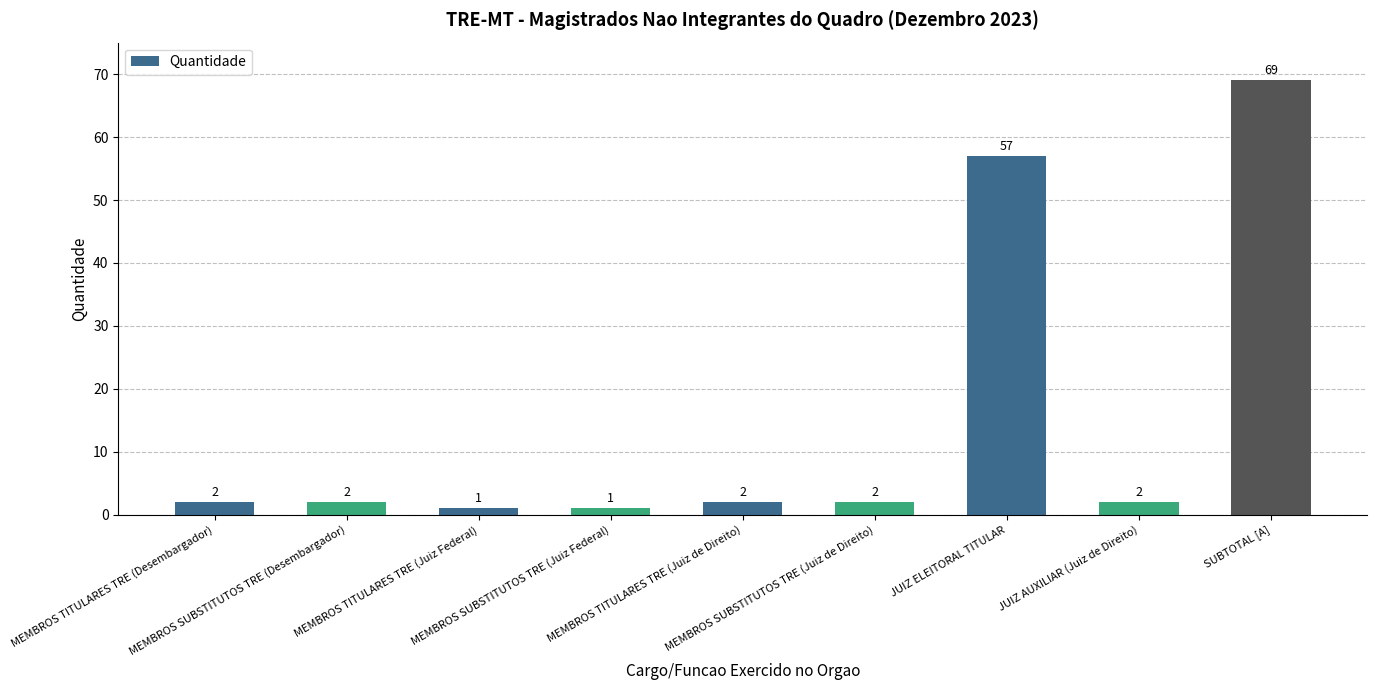

Approximately how many times larger is the value at MEMBROS SUBSTITUTOS TRE (Desembargador) compared to MEMBROS TITULARES TRE (Desembargador)?

1.0